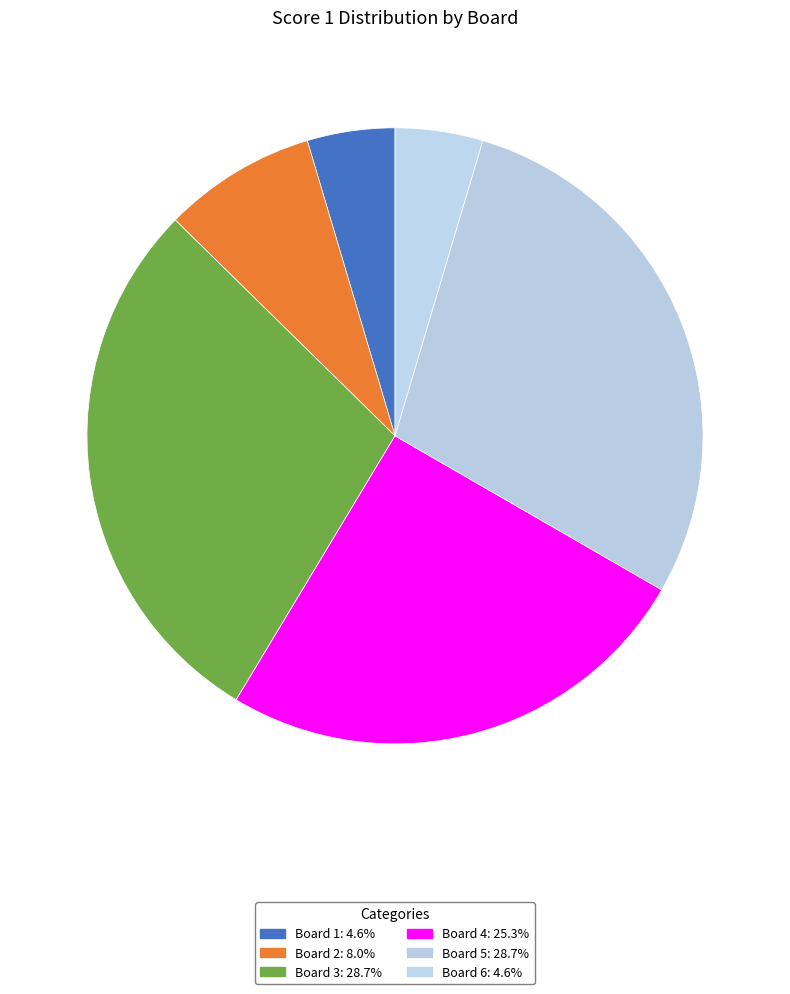

What is the ratio of the value at Board 5 to the value at Board 3?

1.0